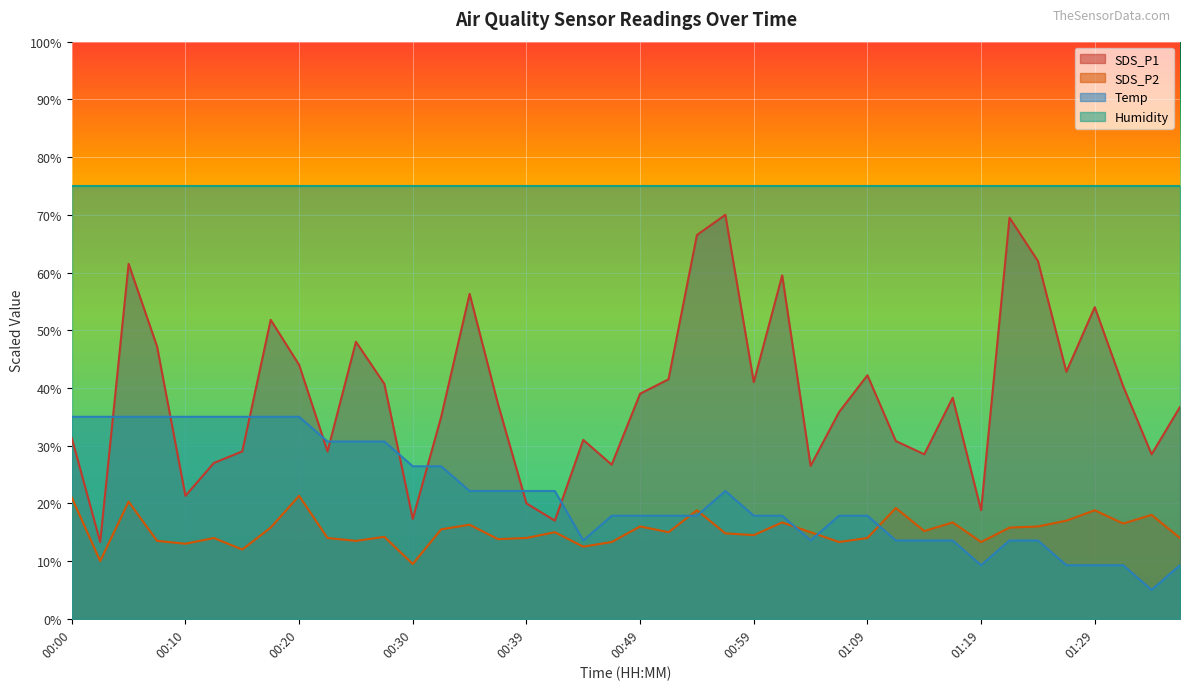

Which series changed the most between 01:09 and 01:36?

Temp